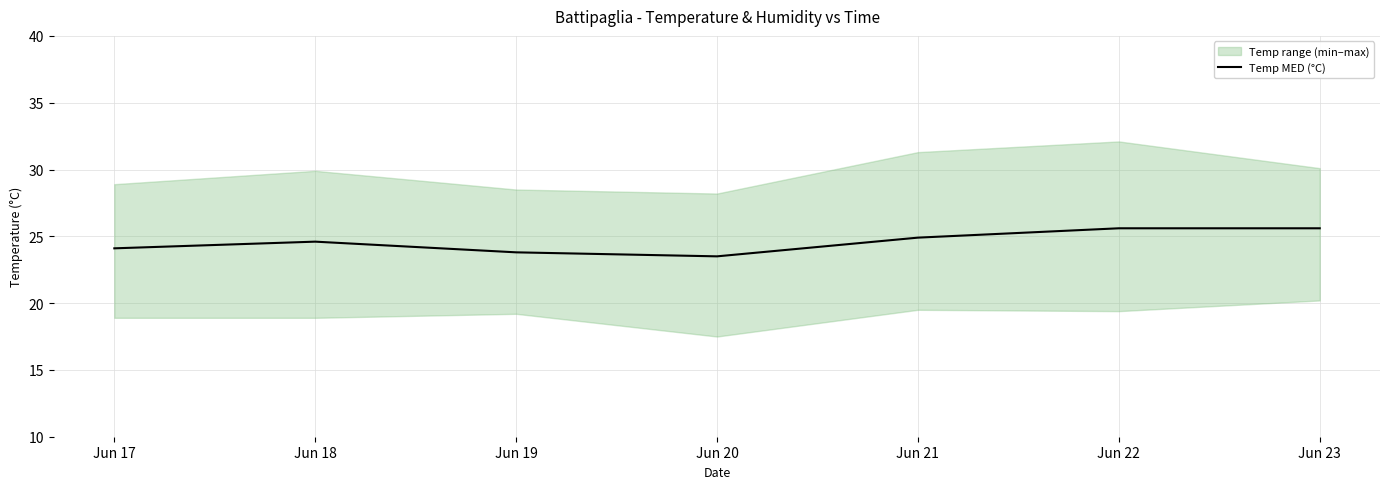

Reading left to right, list all the values displayed in this chart.

24.1	24.6	23.8	23.5	24.9	25.6	25.6